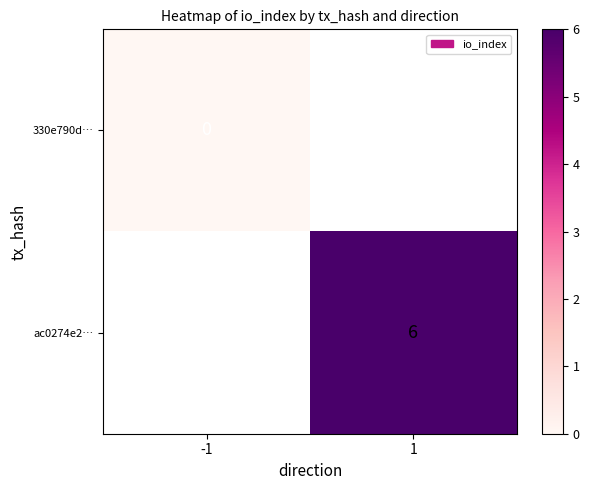

Is it true that ac0274e2… equals 2 at 1?

False